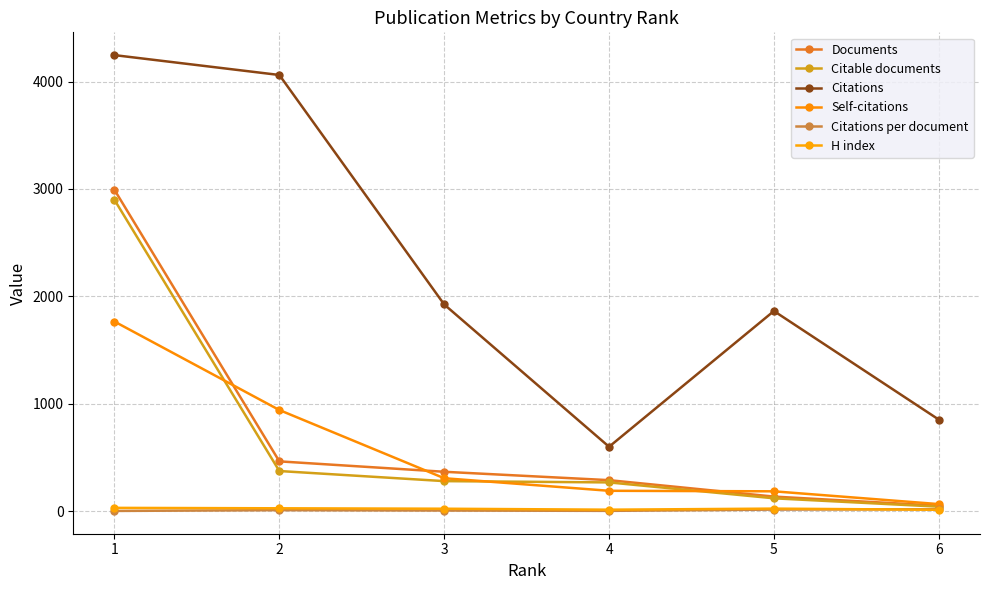

What are all the series names shown in the legend?

Documents, Citable documents, Citations, Self-citations, Citations per document, H index